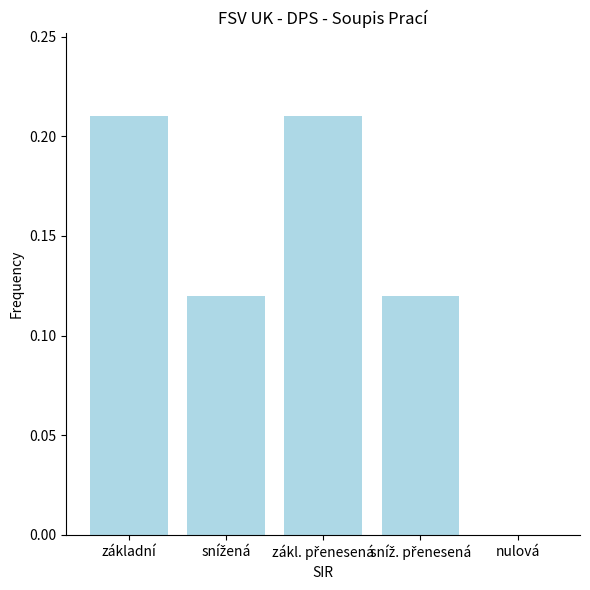

True or false: the data shows 0.0 at nulová.

True